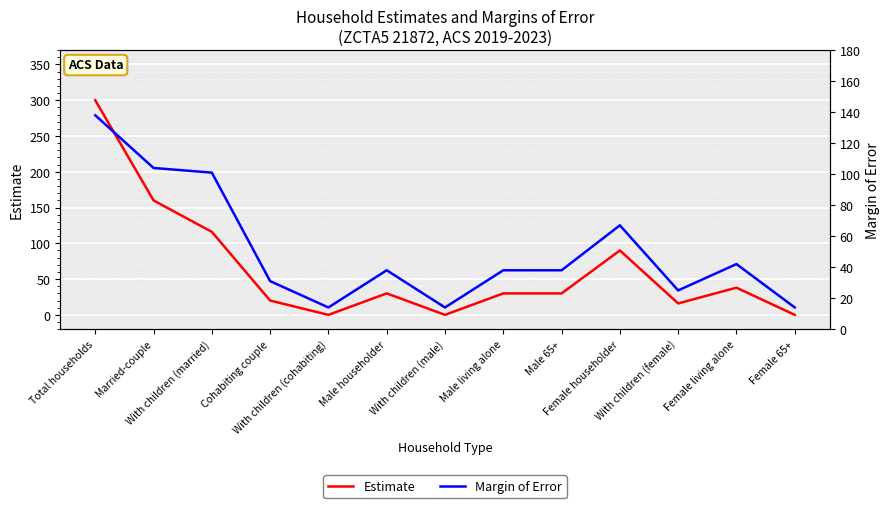

Reading left to right, what are all the values shown in this chart?

Estimate: Total households=300	Married-couple=160	With children (married)=116	Cohabiting couple=20	With children (cohabiting)=0	Male householder=30	With children (male)=0	Male living alone=30	Male 65+=30	Female householder=90	With children (female)=16	Female living alone=38	Female 65+=0
Margin of Error: Total households=138	Married-couple=104	With children (married)=101	Cohabiting couple=31	With children (cohabiting)=14	Male householder=38	With children (male)=14	Male living alone=38	Male 65+=38	Female householder=67	With children (female)=25	Female living alone=42	Female 65+=14